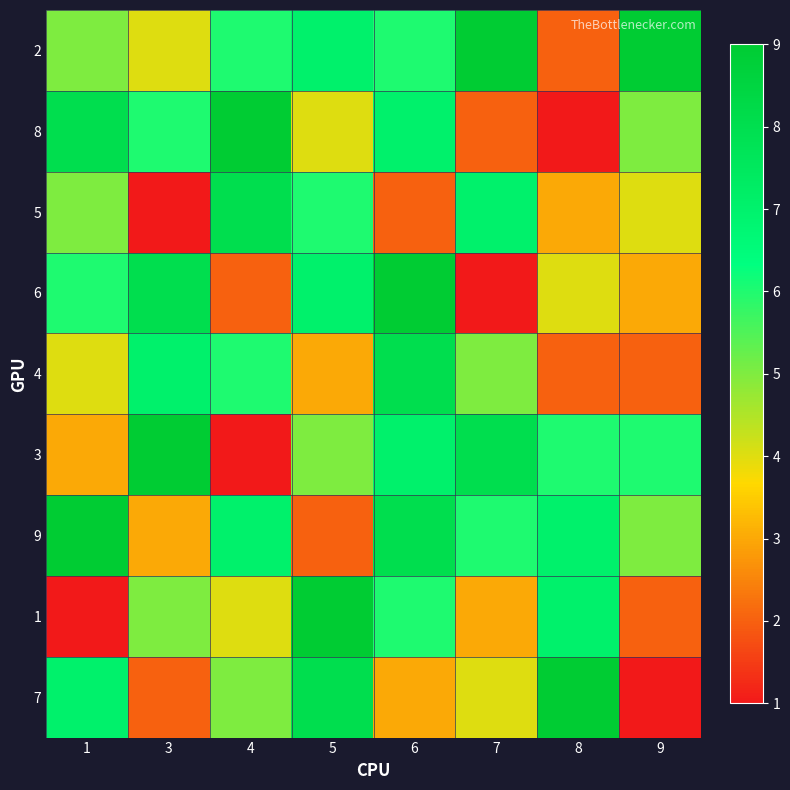

Which has a higher value, 6 or 1?

6